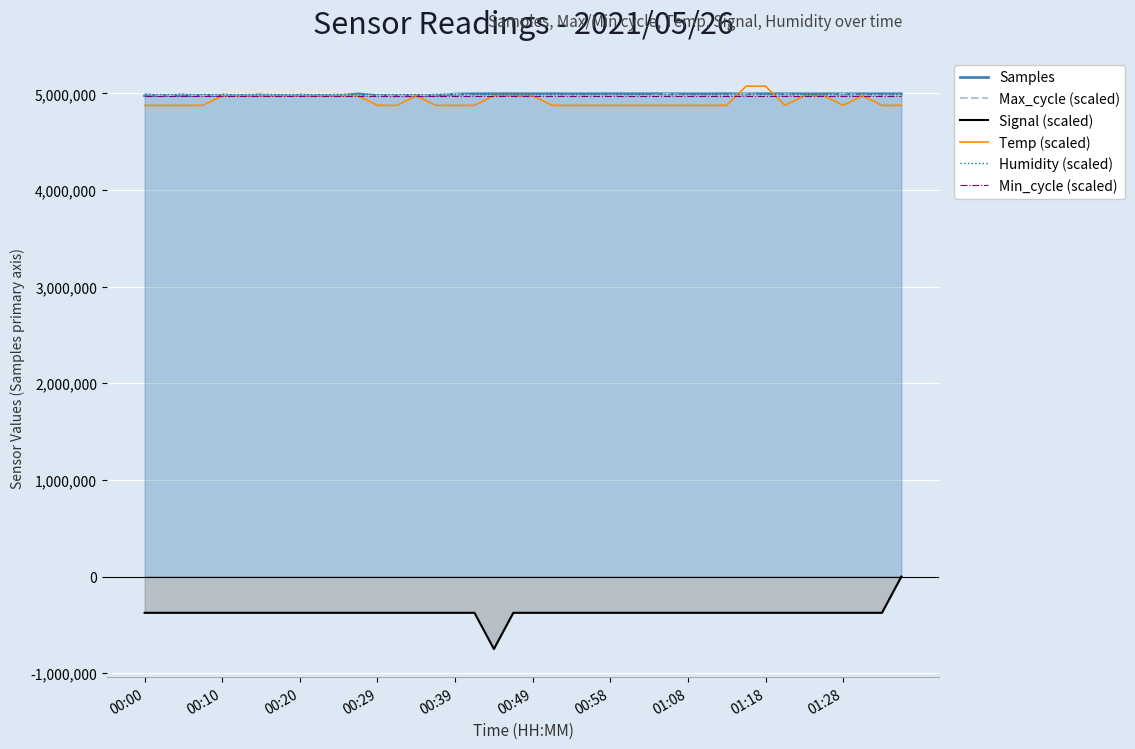

Which series has the widest spread of values?

Signal (scaled)